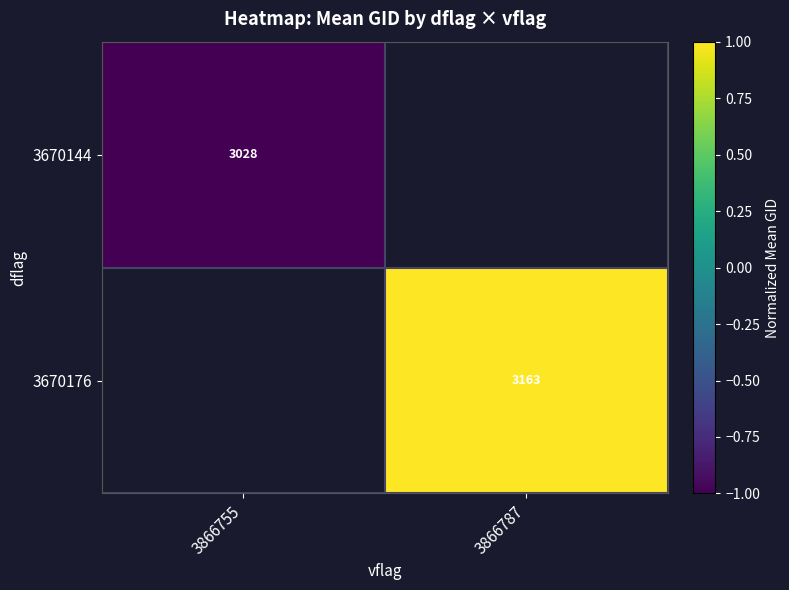

What is the smallest value displayed?

-1.0